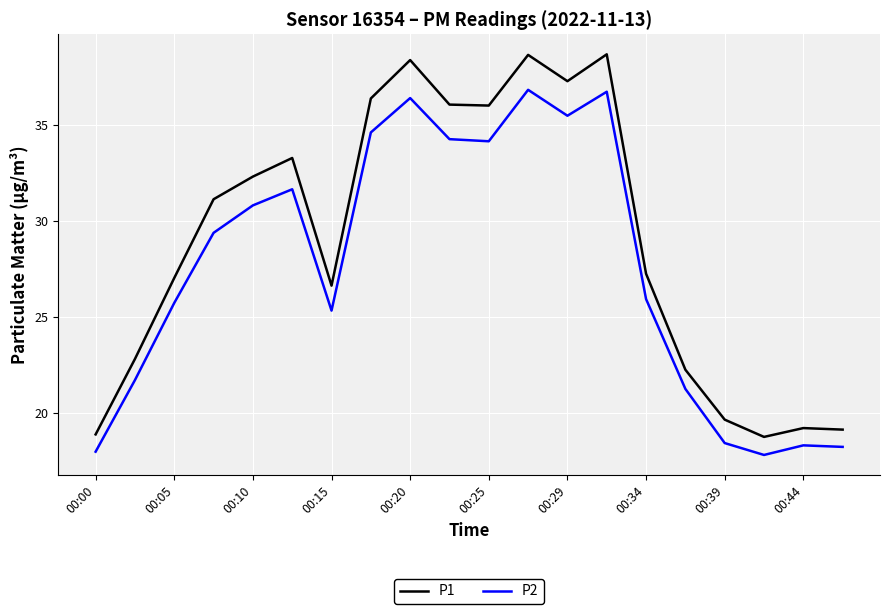

Which series has the widest spread of values?

P1